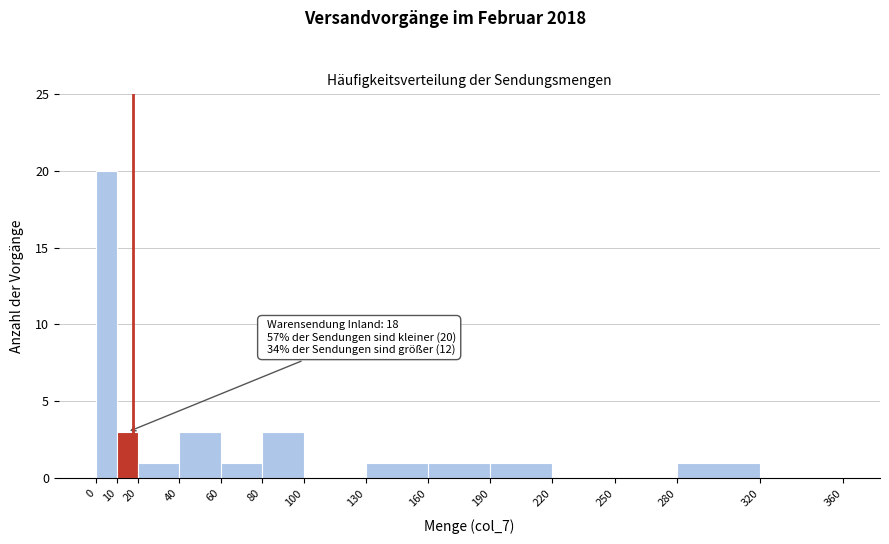

Which range on the x-axis has the tallest bar?

0 to 10